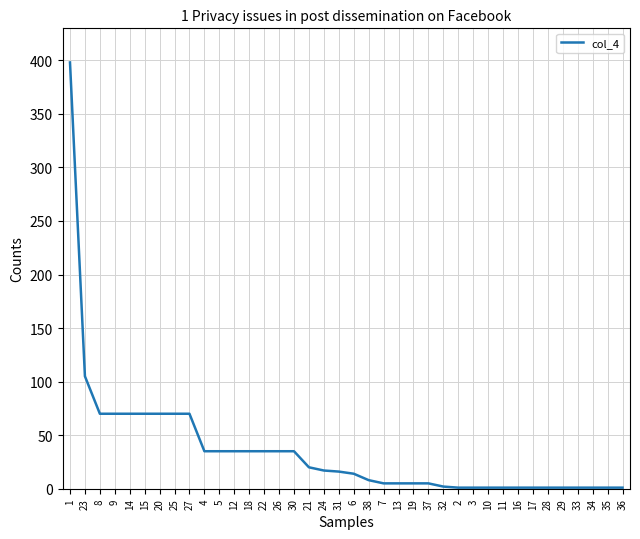

What is the change in value from 14 to 4?

-35